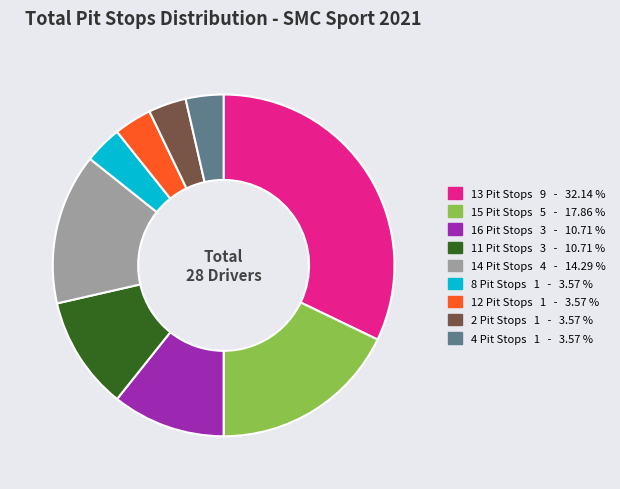

Is there a majority slice in this chart?

No